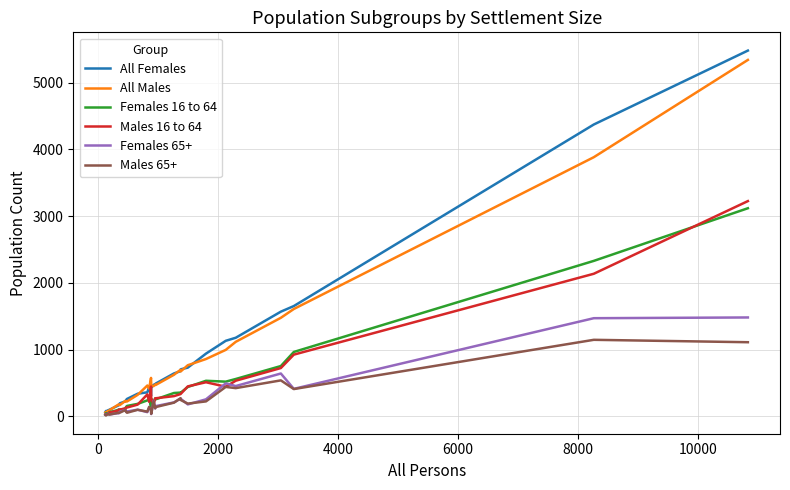

Which series has the widest spread of values?

All Females